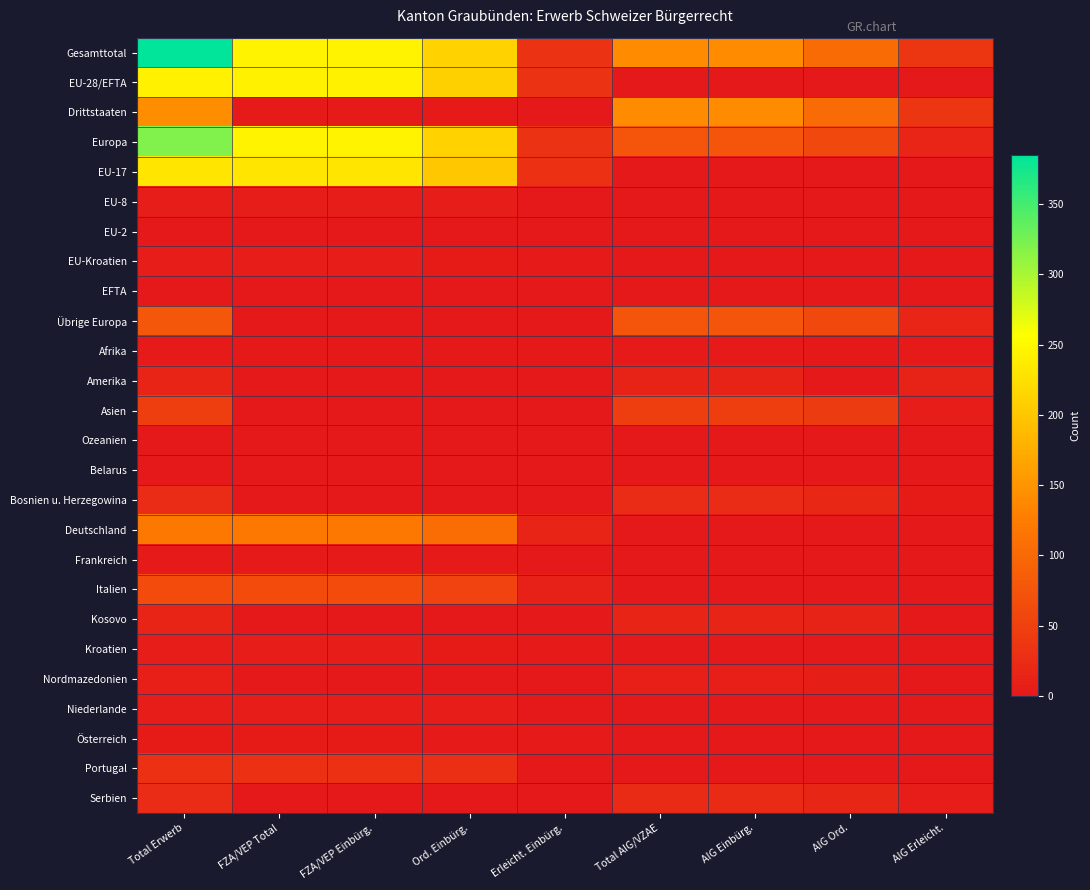

Count the number of data series in this chart.

26